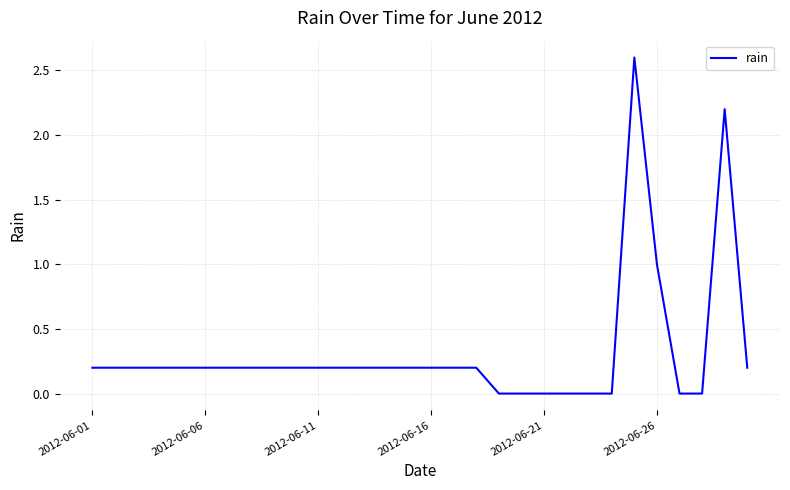

What is the maximum value shown in the chart?

2.6